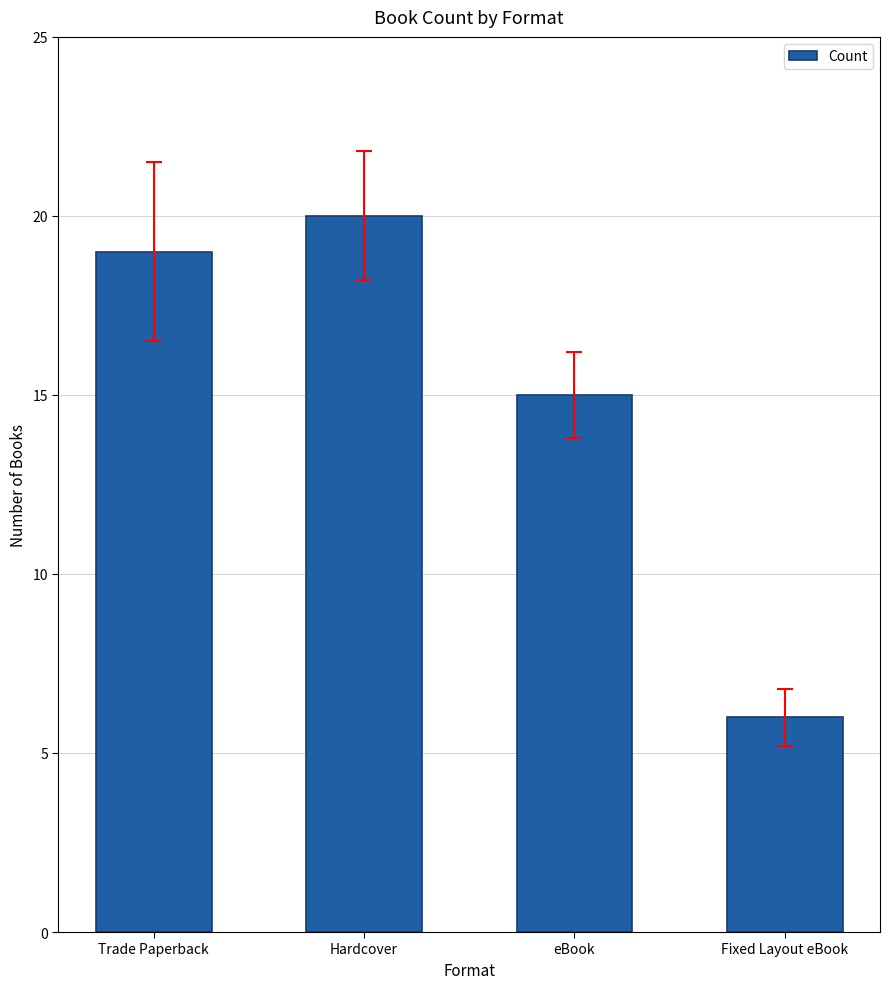

Rank the categories by value from highest to lowest.

Hardcover, Trade Paperback, eBook, Fixed Layout eBook